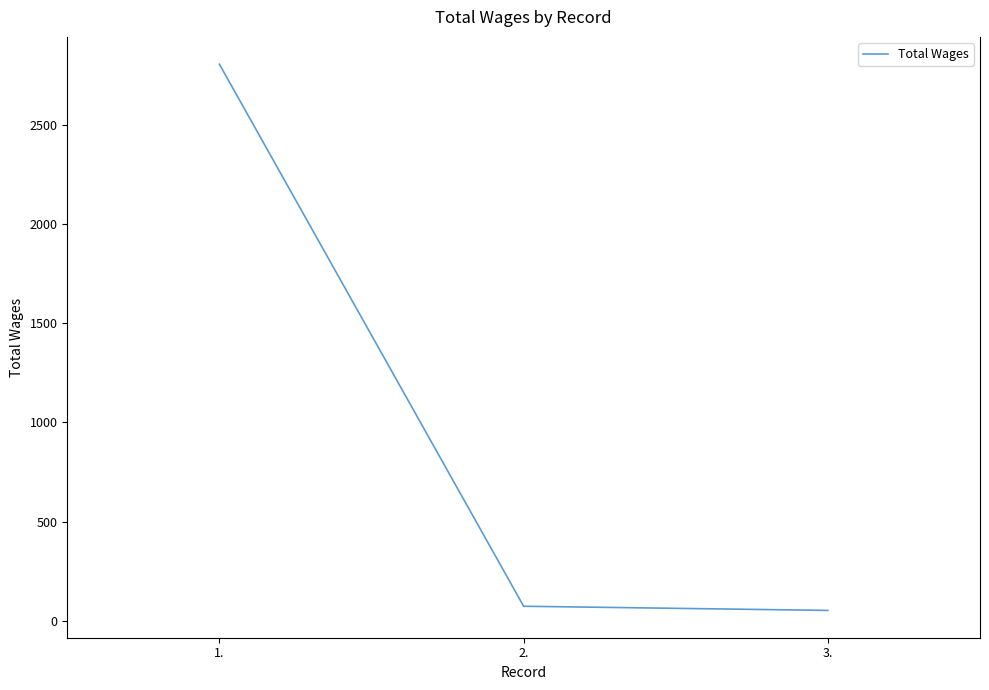

What is the ratio of the value at 2. to the value at 3.?

1.4